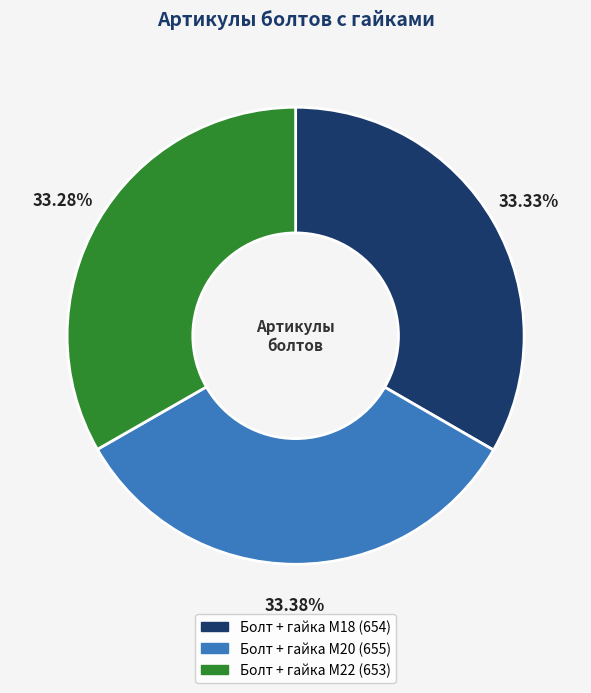

True or false: Болт + гайка M20 accounts for 25% of the total.

False